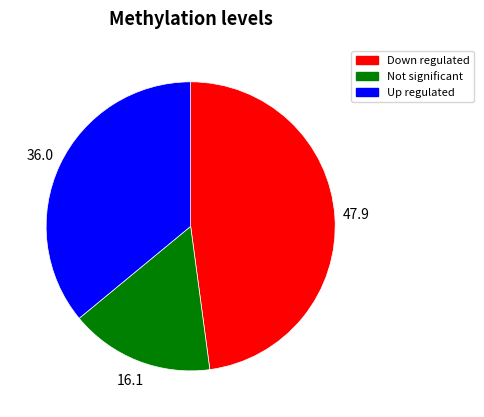

Between Up regulated and Not significant, which is larger?

Up regulated